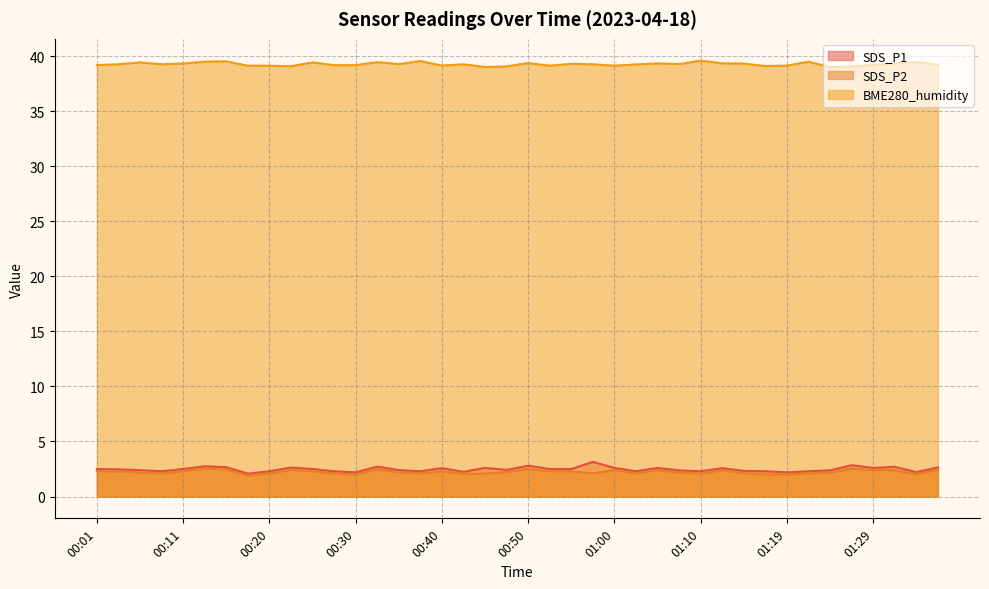

Which category has the highest value in the SDS_P2 series?

00:13